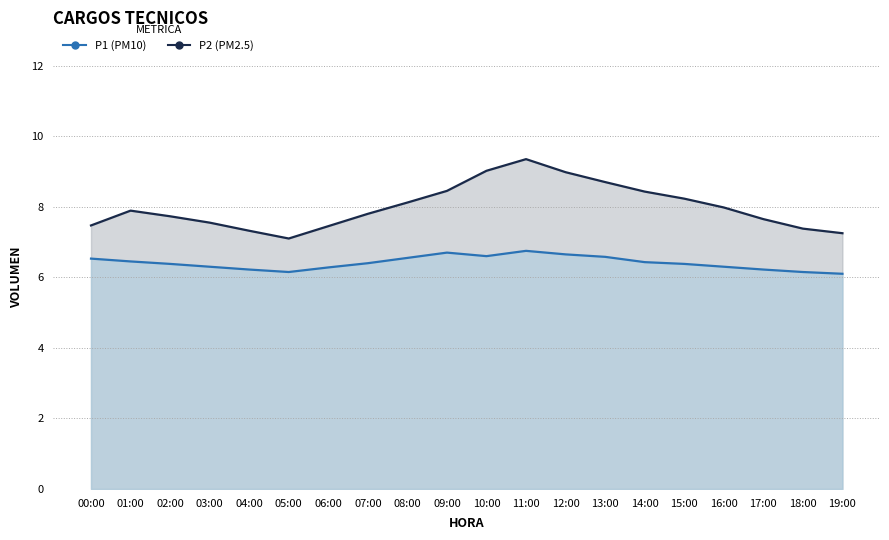

What is the difference between the maximum and minimum values in the P2 series?

0.7